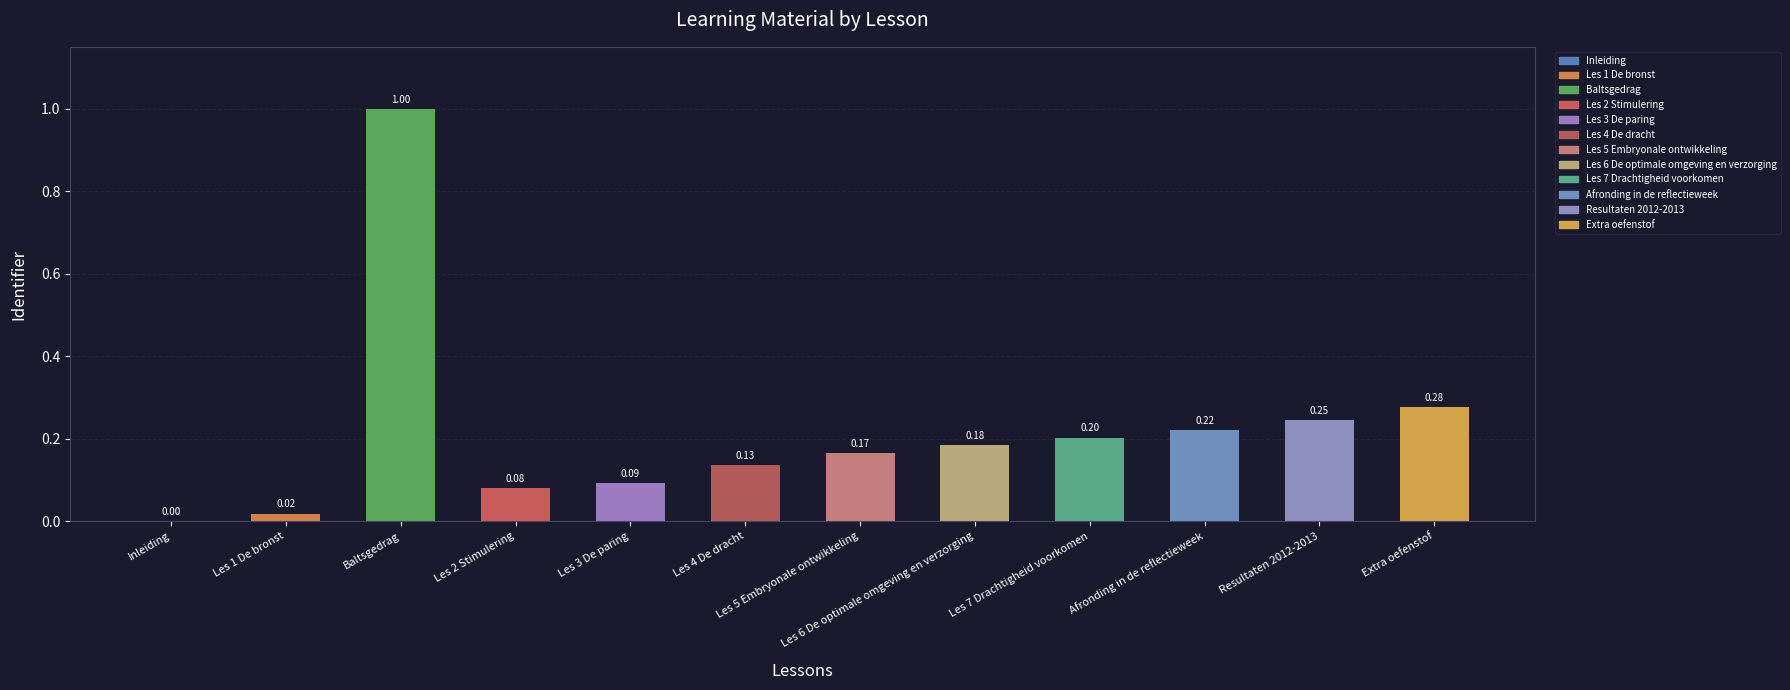

Between Les 2 Stimulering and Baltsgedrag, which is larger?

Baltsgedrag